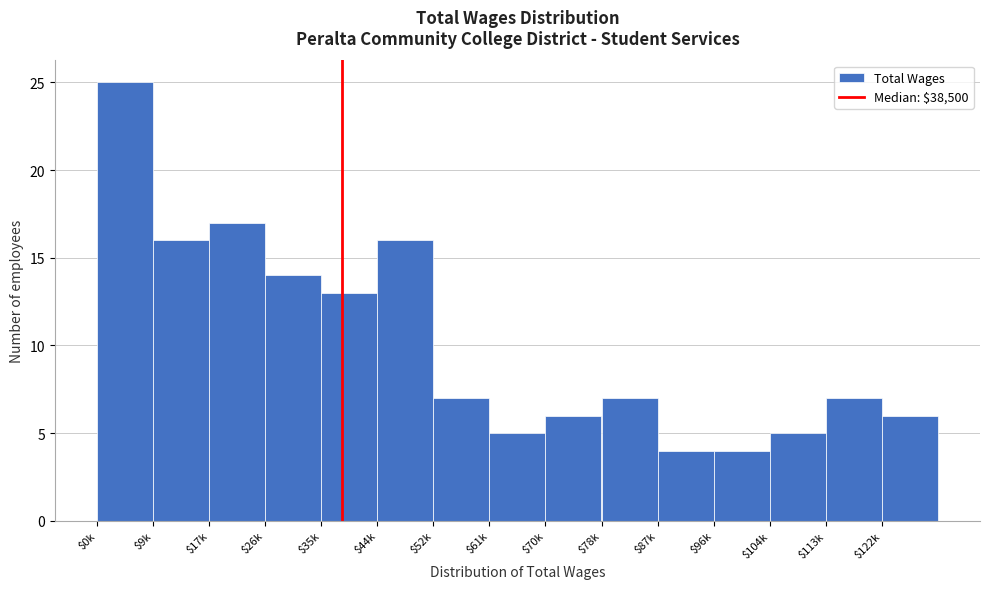

Reading right to left, what are all the values shown in this chart?

6	7	5	4	4	7	6	5	7	16	13	14	17	16	25